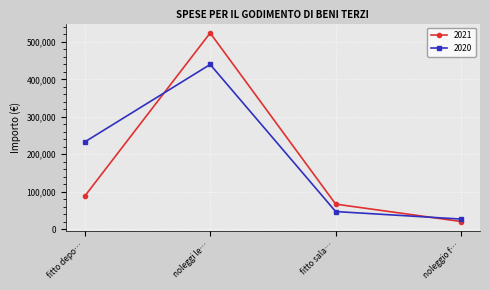

The value of 2020 at fitto depo… is 232600.0. True or false?

True